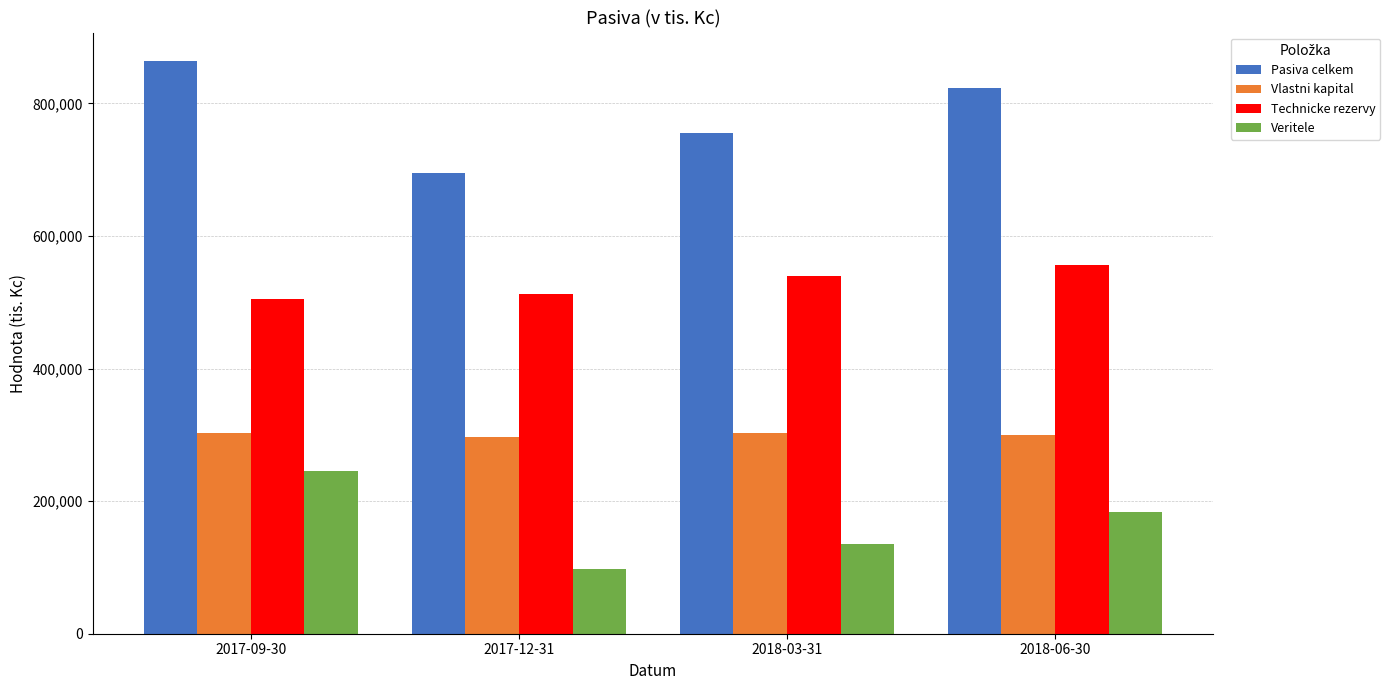

How many data points in Pasiva celkem are less than 822934?

2